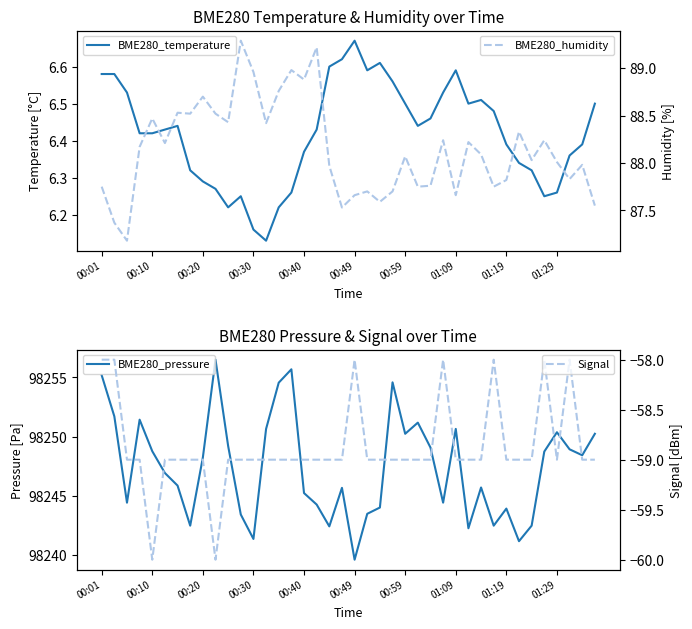

What is the difference between the BME280_pressure values at 33 and 35?

7.6